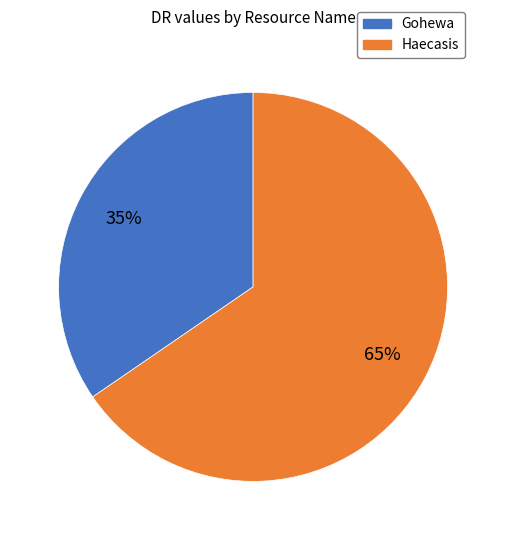

To the nearest percent, what is the combined percentage of Haecasis and Gohewa?

100%